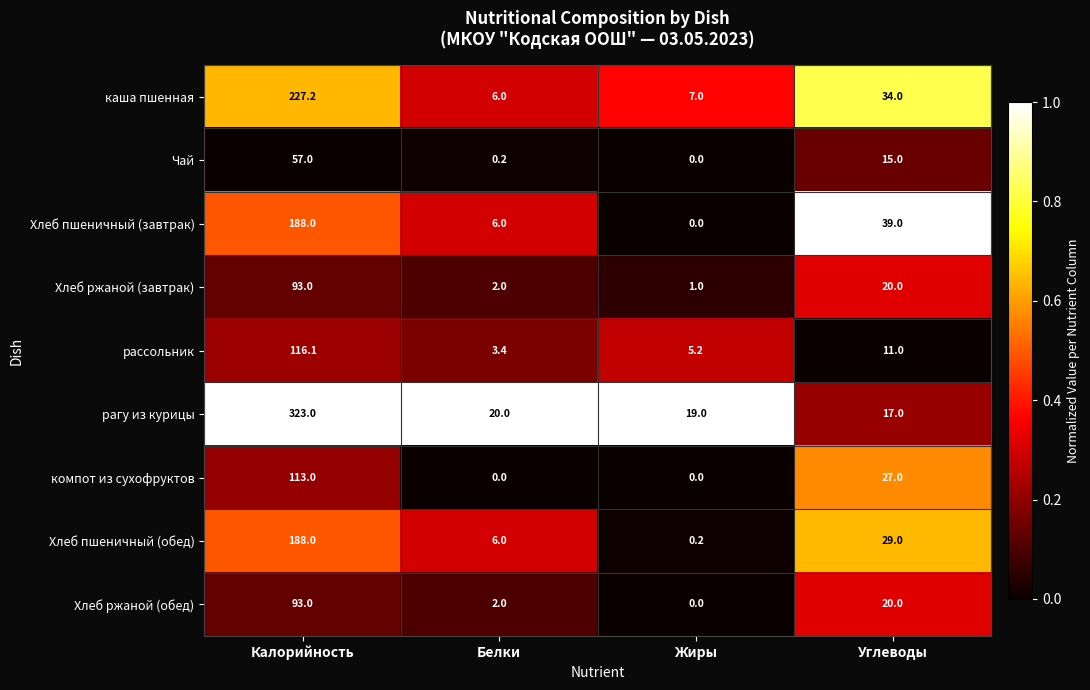

Where is Хлеб ржаной (обед) nearest to the value 46?

Углеводы